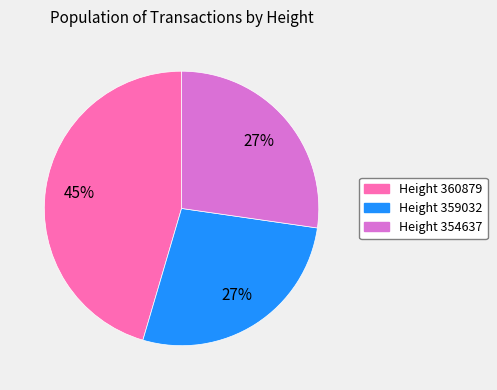

Count the number of slices in the pie.

3